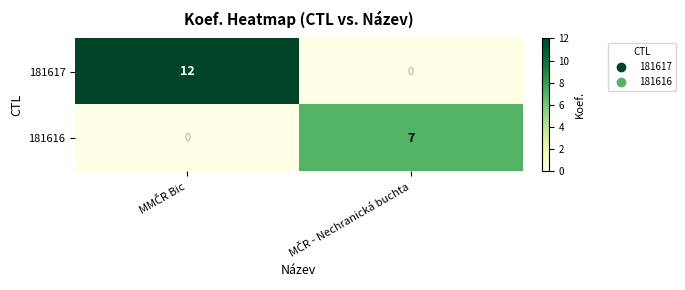

What is the sum of all 181616 values?

7